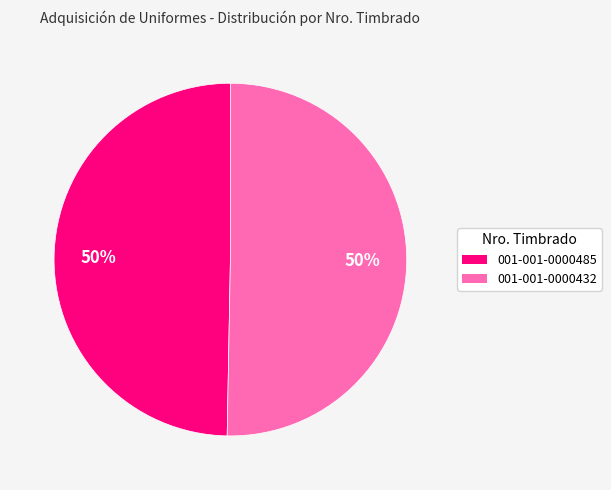

To the nearest percent, what portion does 001-001-0000432 represent?

50%